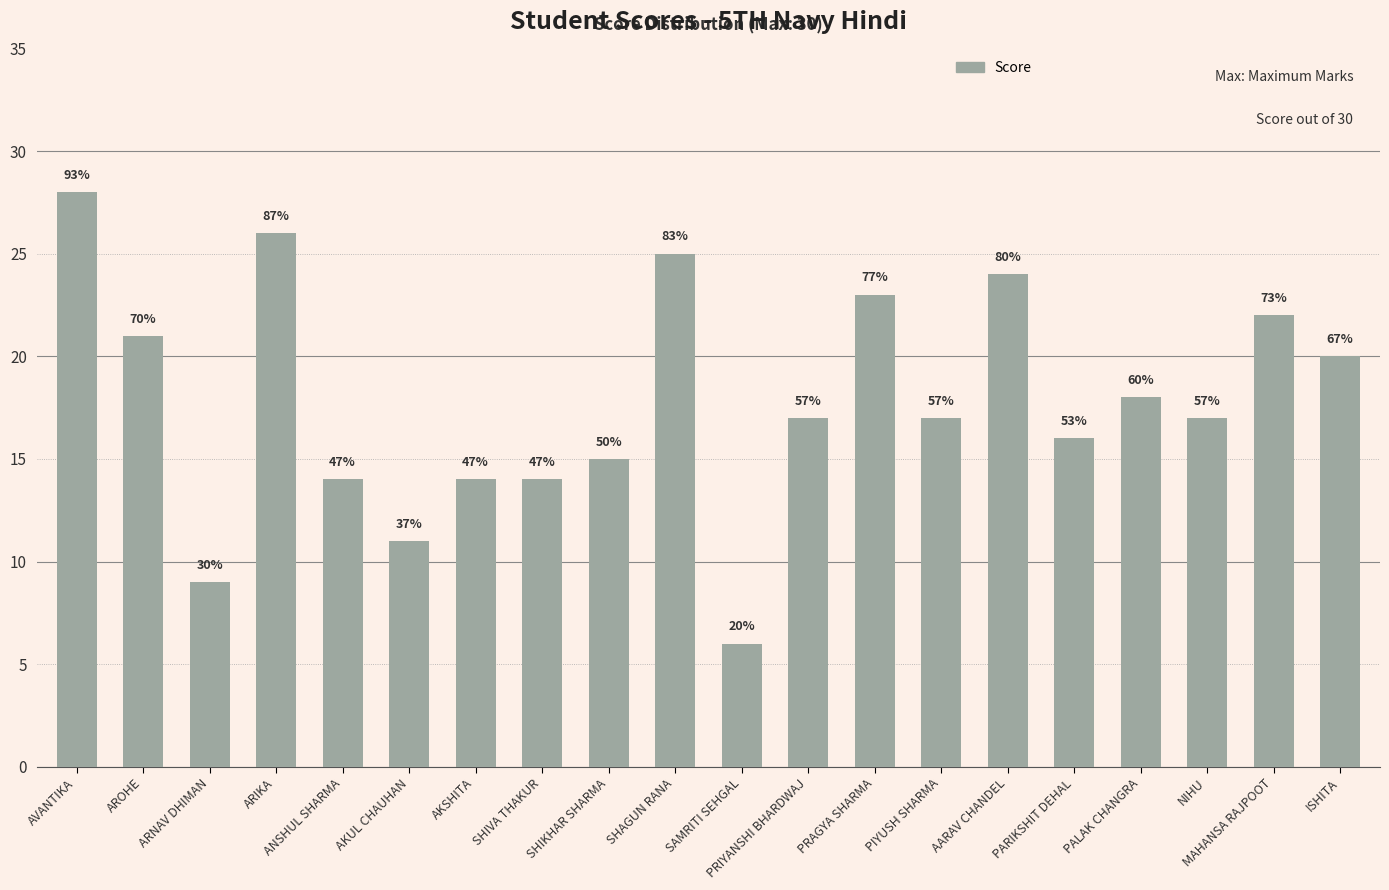

Are the bars horizontal?

No